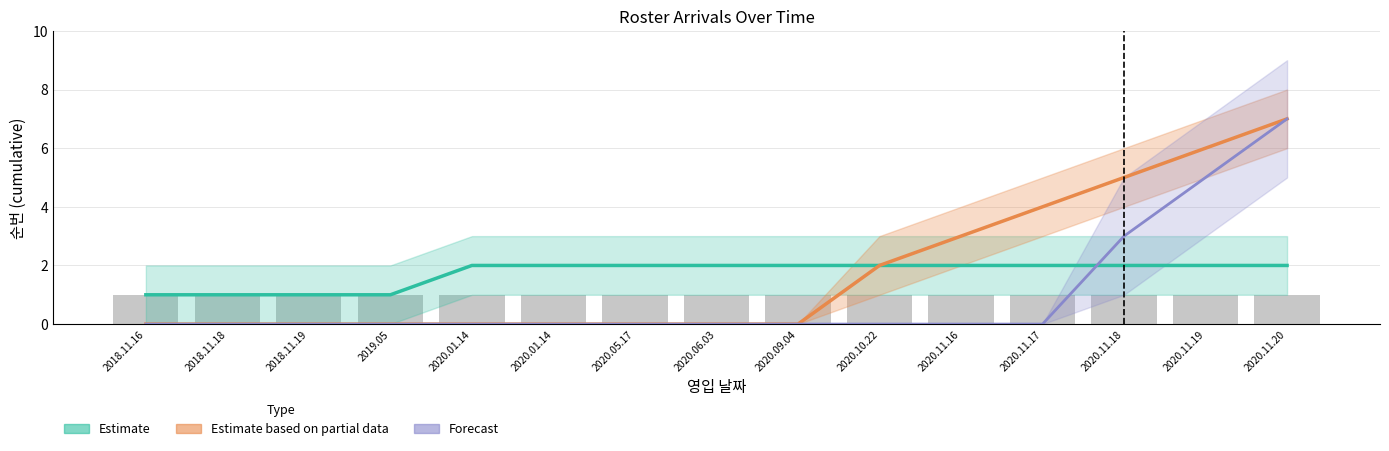

Reading right to left, transcribe all the data shown in this chart.

Estimate: 2020.11.20=2	2020.11.19=2	2020.11.18=2	2020.11.17=2	2020.11.16=2	2020.10.22=2	2020.09.04=2	2020.06.03=2	2020.05.17=2	2020.01.14=2	2020.01.14=2	2019.05=1	2018.11.19=1	2018.11.18=1	2018.11.16=1
Estimate based on partial data: 2020.11.20=7	2020.11.19=6	2020.11.18=5	2020.11.17=4	2020.11.16=3	2020.10.22=2	2020.09.04=0	2020.06.03=0	2020.05.17=0	2020.01.14=0	2020.01.14=0	2019.05=0	2018.11.19=0	2018.11.18=0	2018.11.16=0
Forecast: 2020.11.20=7	2020.11.19=5	2020.11.18=3	2020.11.17=0	2020.11.16=0	2020.10.22=0	2020.09.04=0	2020.06.03=0	2020.05.17=0	2020.01.14=0	2020.01.14=0	2019.05=0	2018.11.19=0	2018.11.18=0	2018.11.16=0